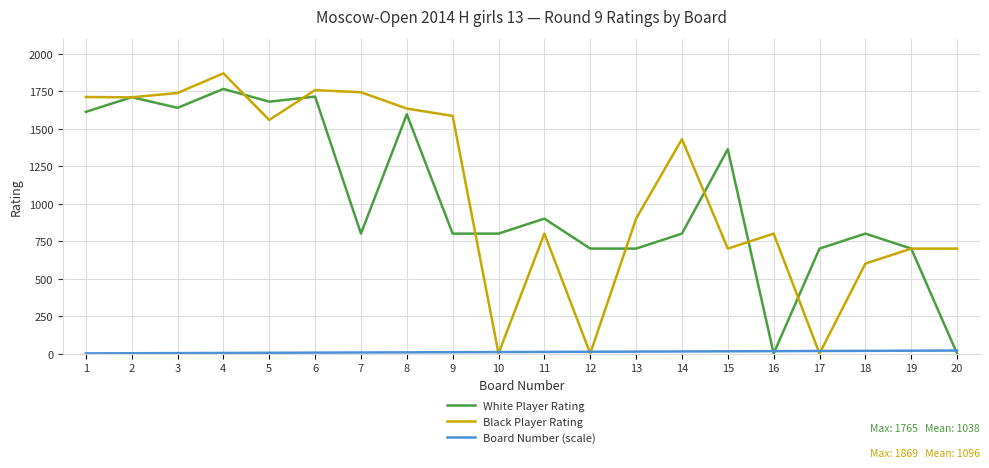

What is the greatest value displayed?

1869